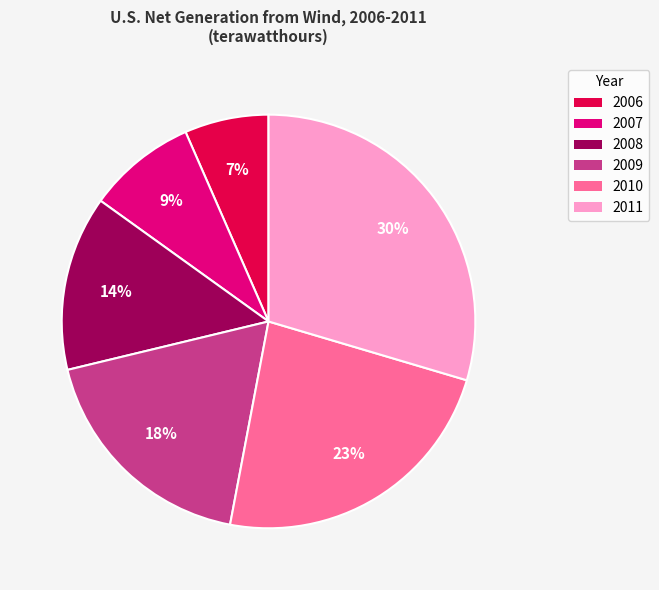

To the nearest percent, what is the combined percentage of 2009 and 2007?

27%